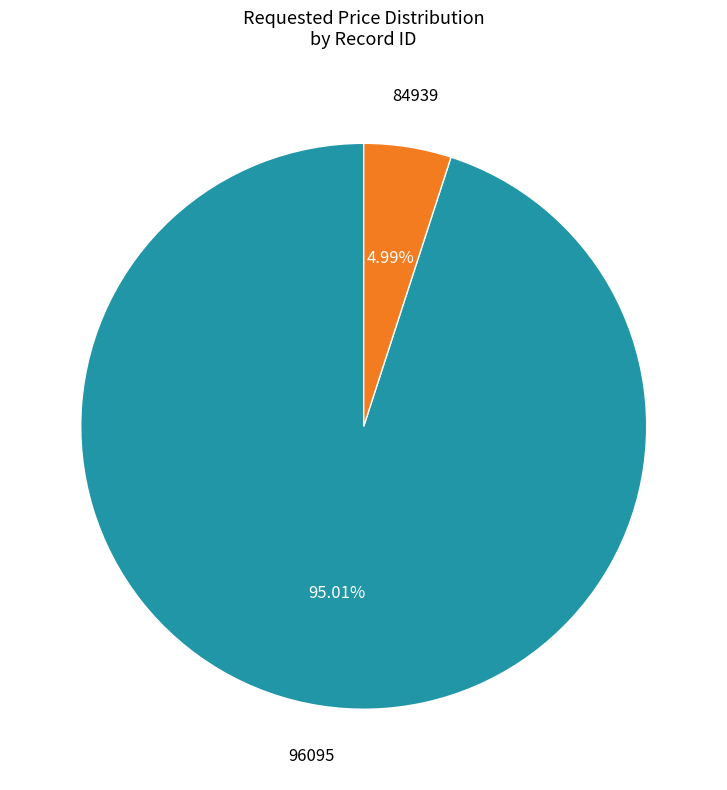

How many segments does this pie chart have?

2